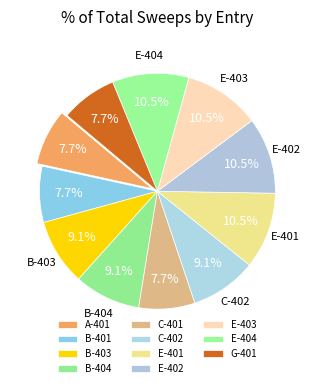

To the nearest percent, what portion does G-401 represent?

8%